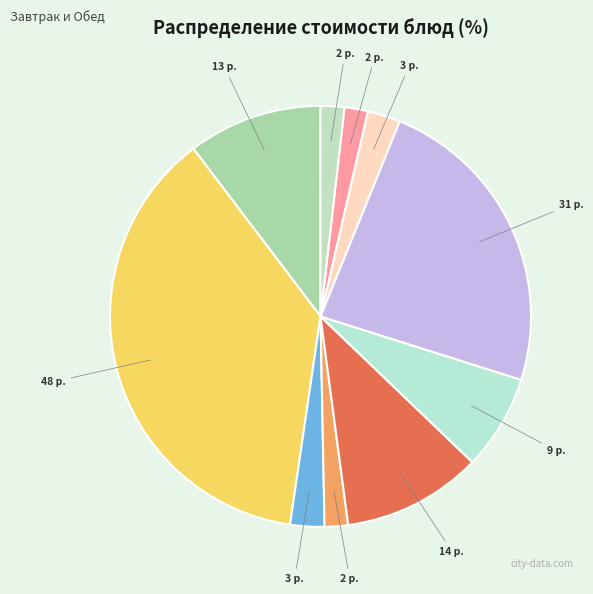

Is there any slice that represents more than half of the pie?

No